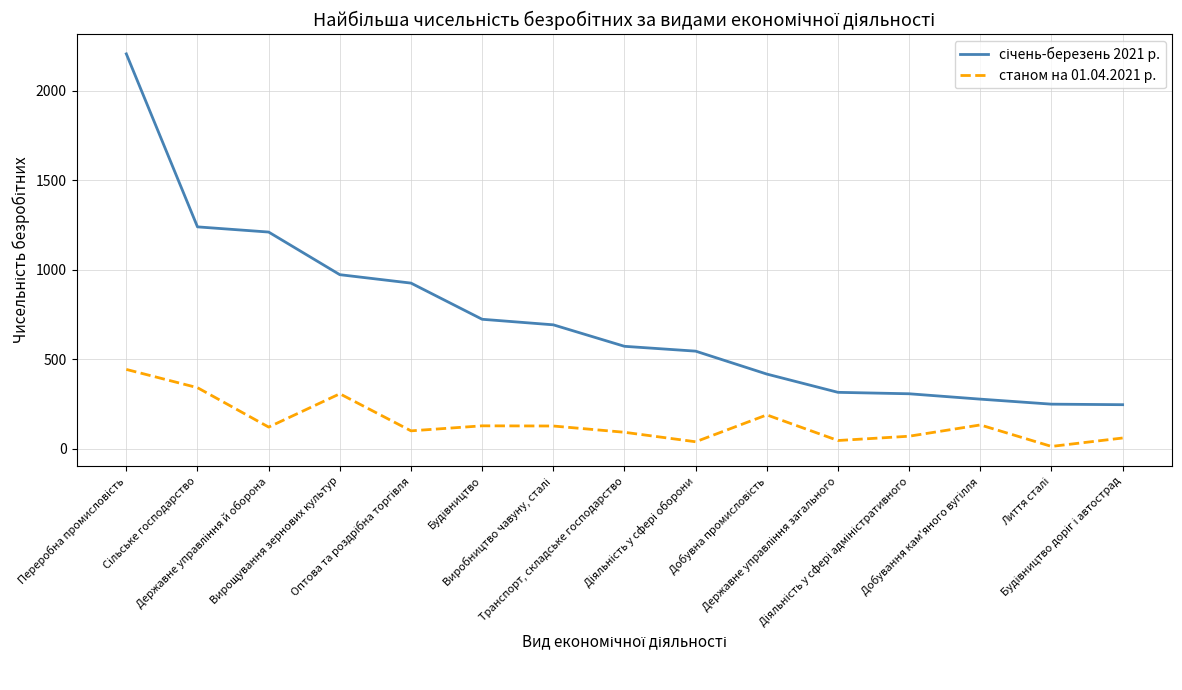

What is the greatest value displayed?

2206